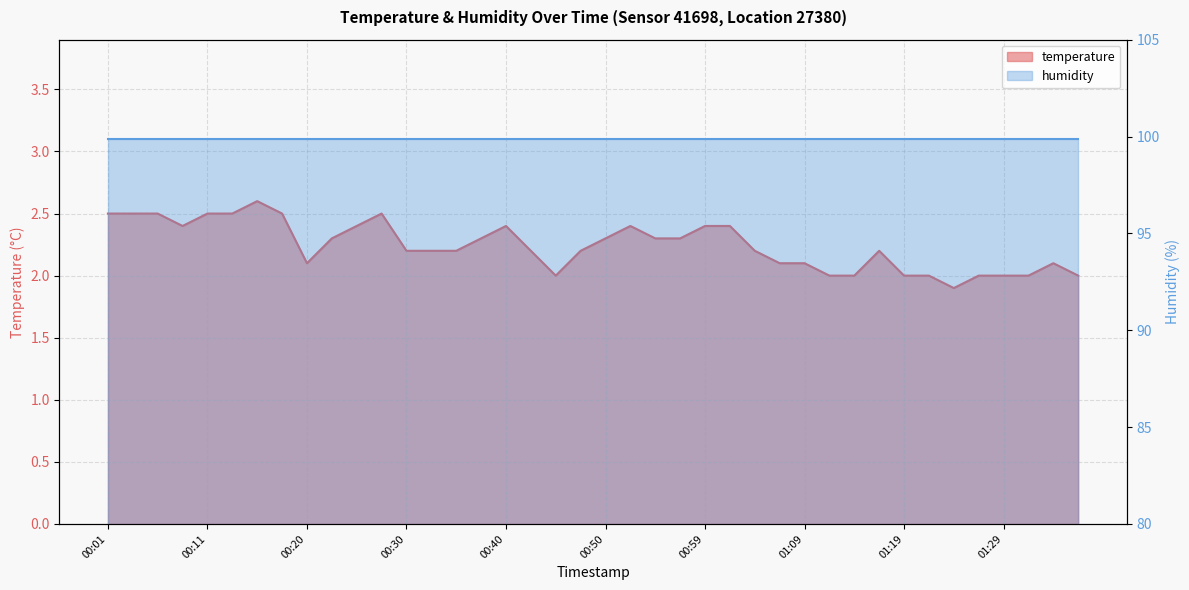

Reading left to right, what are all the values shown in this chart?

00:01=2.5	00:03=2.5	00:06=2.5	00:08=2.4	00:11=2.5	00:13=2.5	00:16=2.6	00:18=2.5	00:20=2.1	00:23=2.3	00:25=2.4	00:28=2.5	00:30=2.2	00:33=2.2	00:35=2.2	00:37=2.3	00:40=2.4	00:42=2.2	00:45=2.0	00:47=2.2	00:50=2.3	00:52=2.4	00:54=2.3	00:57=2.3	00:59=2.4	01:02=2.4	01:04=2.2	01:07=2.1	01:09=2.1	01:12=2.0	01:14=2.0	01:16=2.2	01:19=2.0	01:21=2.0	01:24=1.9	01:26=2.0	01:29=2.0	01:31=2.0	01:34=2.1	01:36=2.0